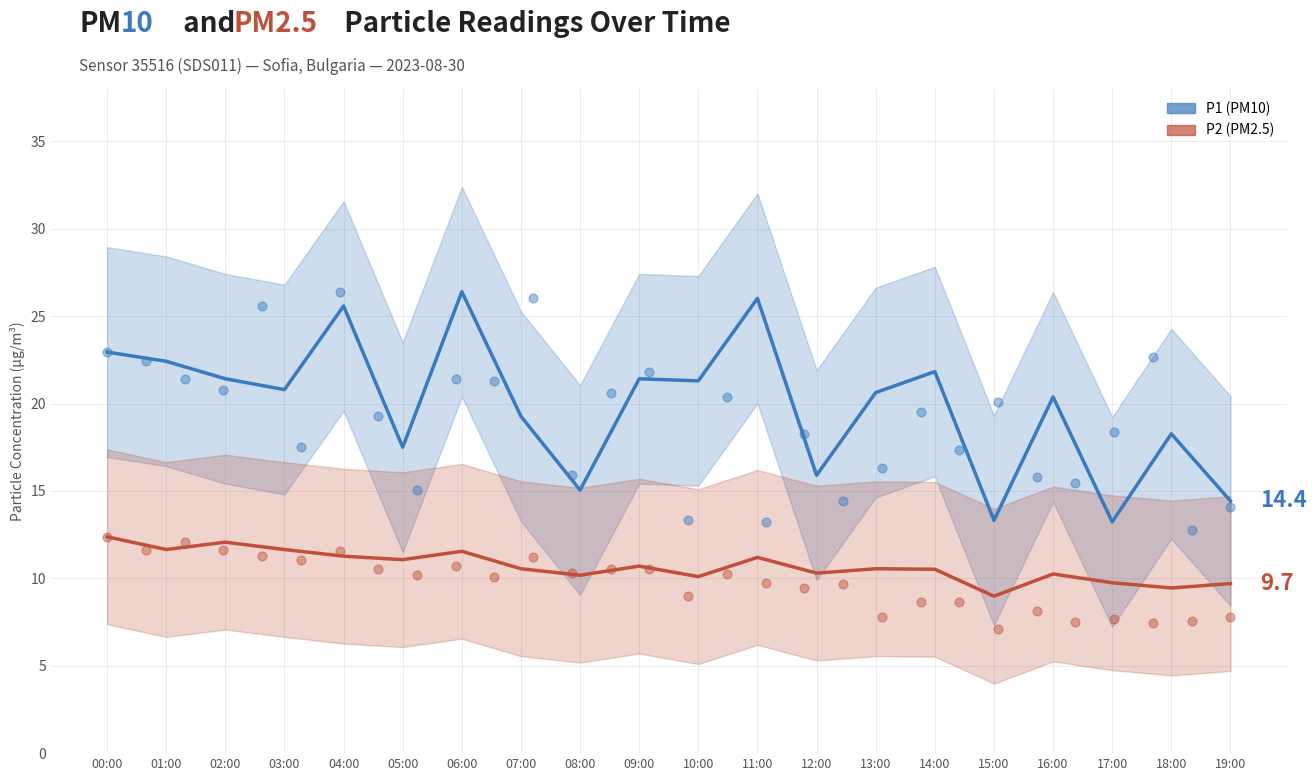

Which series has the largest Y range (max minus min)?

P1